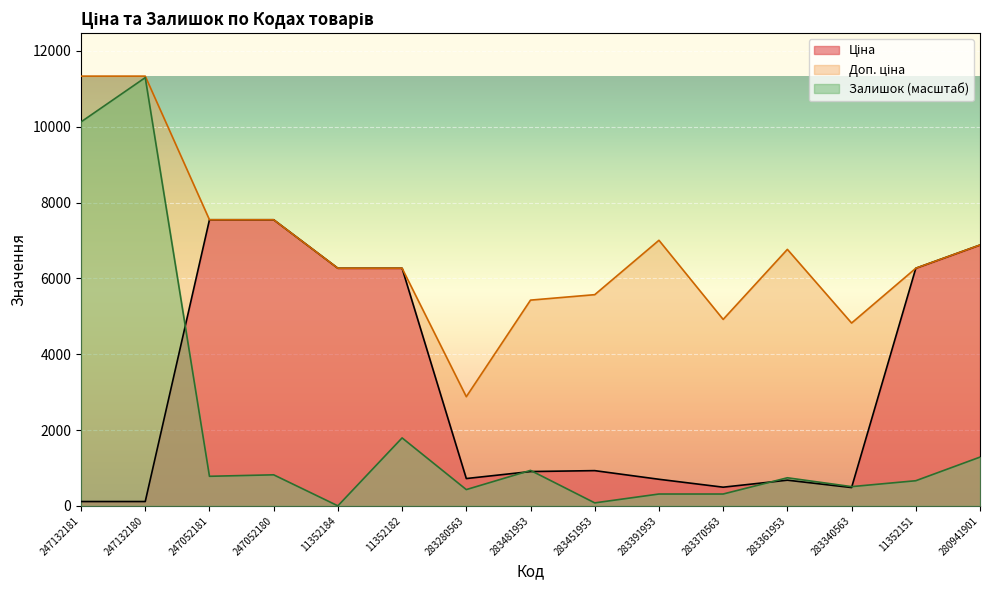

What is the label of the 9th point from the right?

283280563